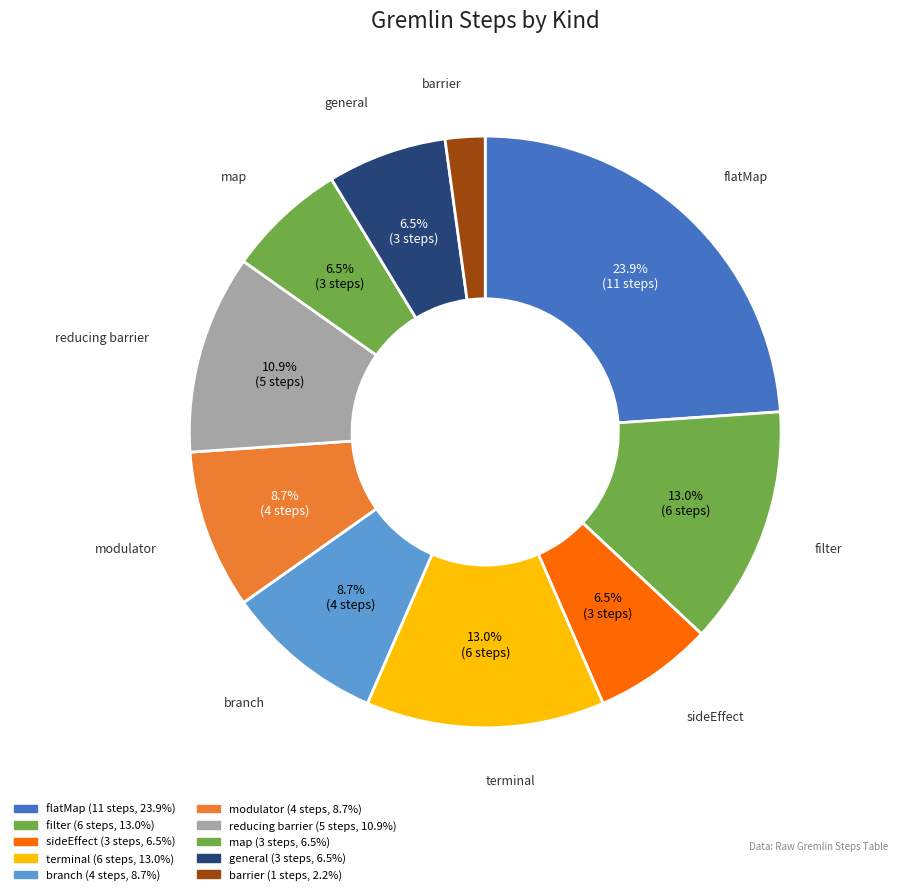

Count the number of slices in the pie.

10